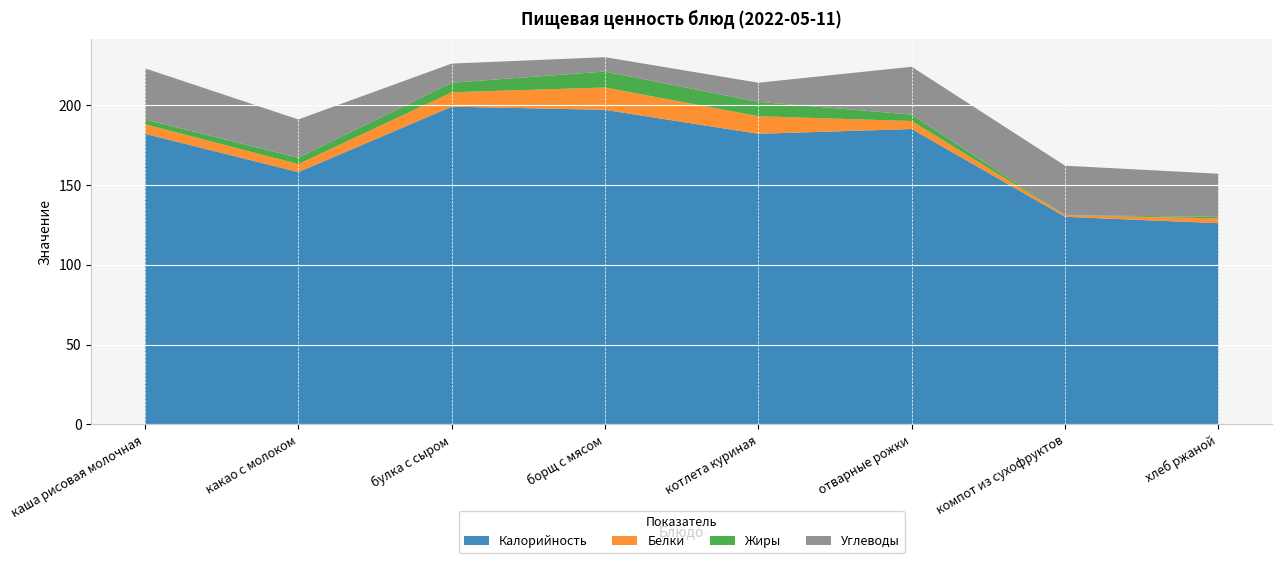

Reading left to right, what are all the values shown in this chart?

Калорийность: 182	158	199	197	182	185	130	126
Белки: 6	5	9	14	11	5	1	3
Жиры: 3	4	6	10	9	4	0	1
Углеводы: 32	24	12	9	12	30	31	27